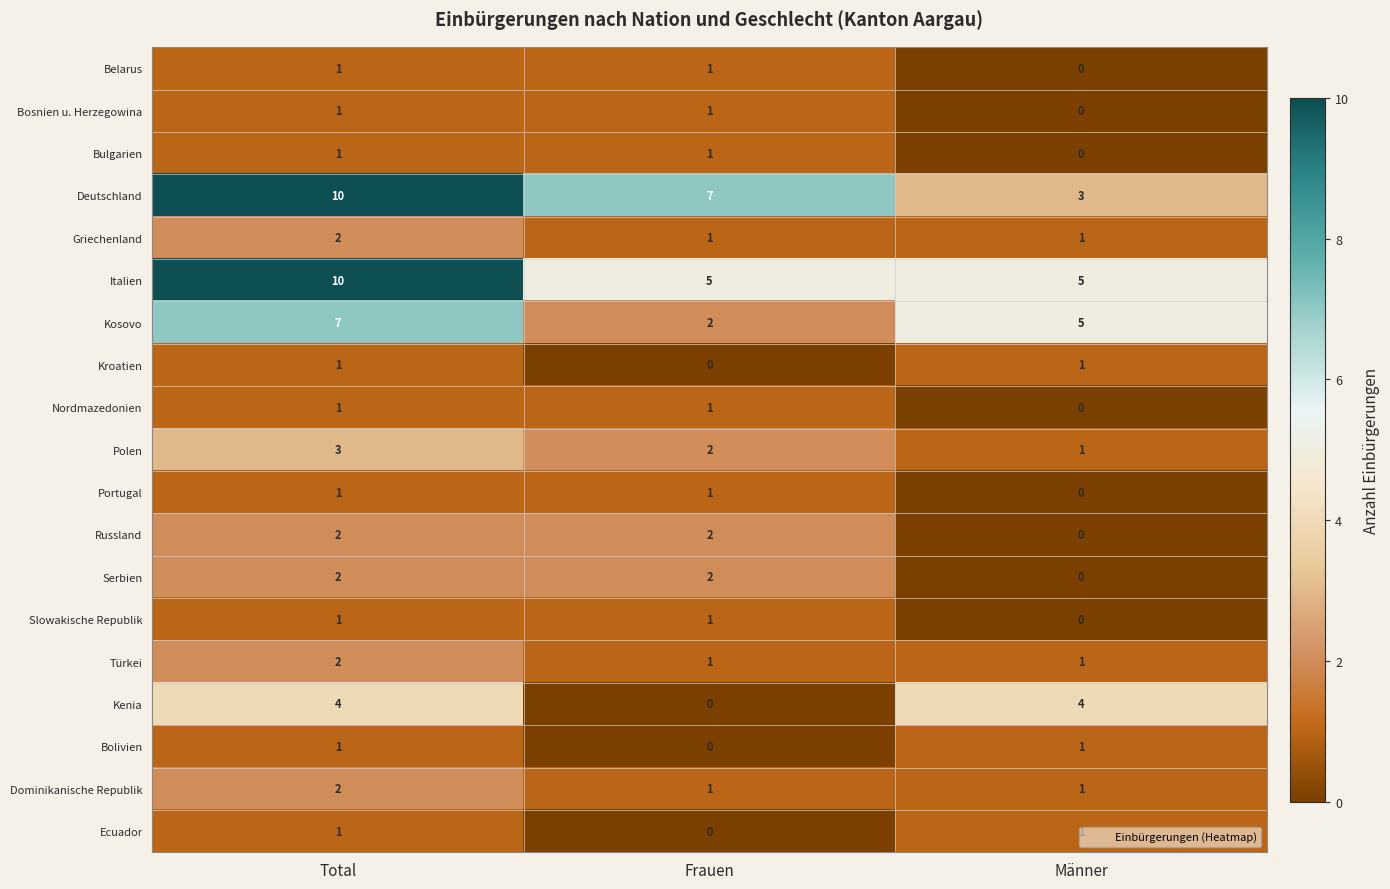

What is the difference between the maximum and minimum values in the Kenia series?

4